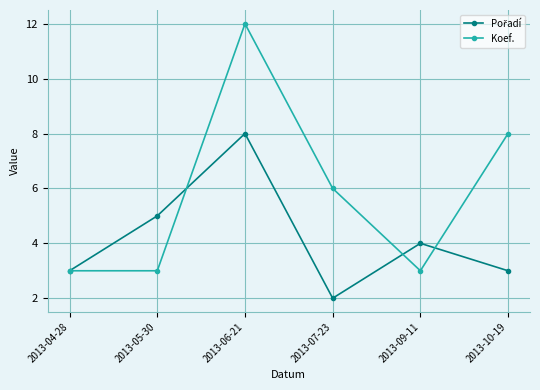

The value of Koef. at 2013-07-23 is 10. True or false?

False